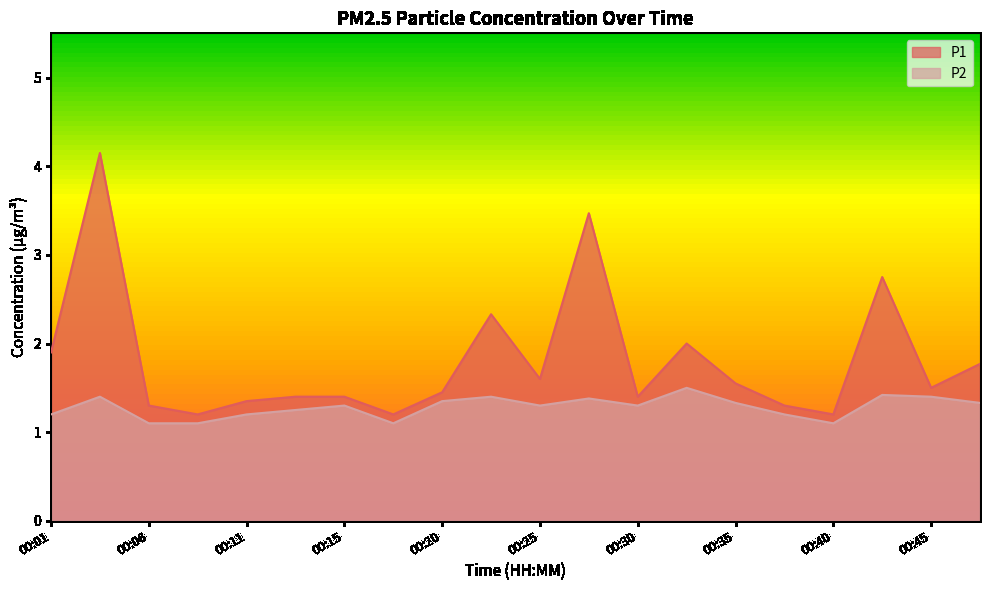

What is the value of the P2 point at the 10th from the left?

1.4